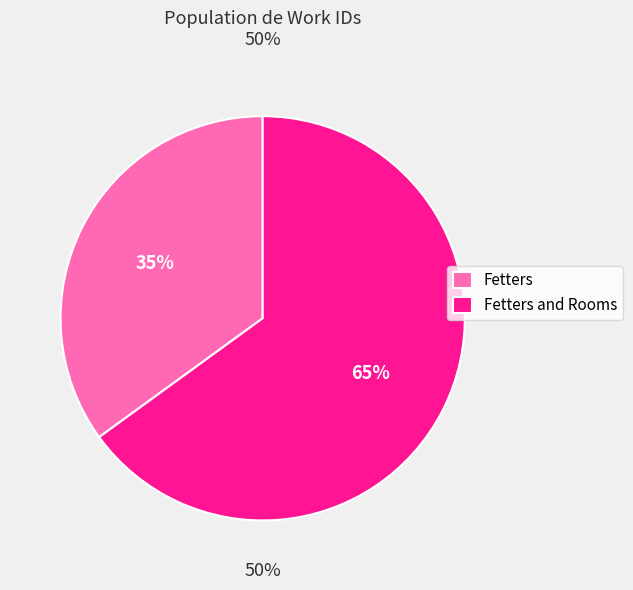

Which category has the smallest portion of the pie?

Fetters